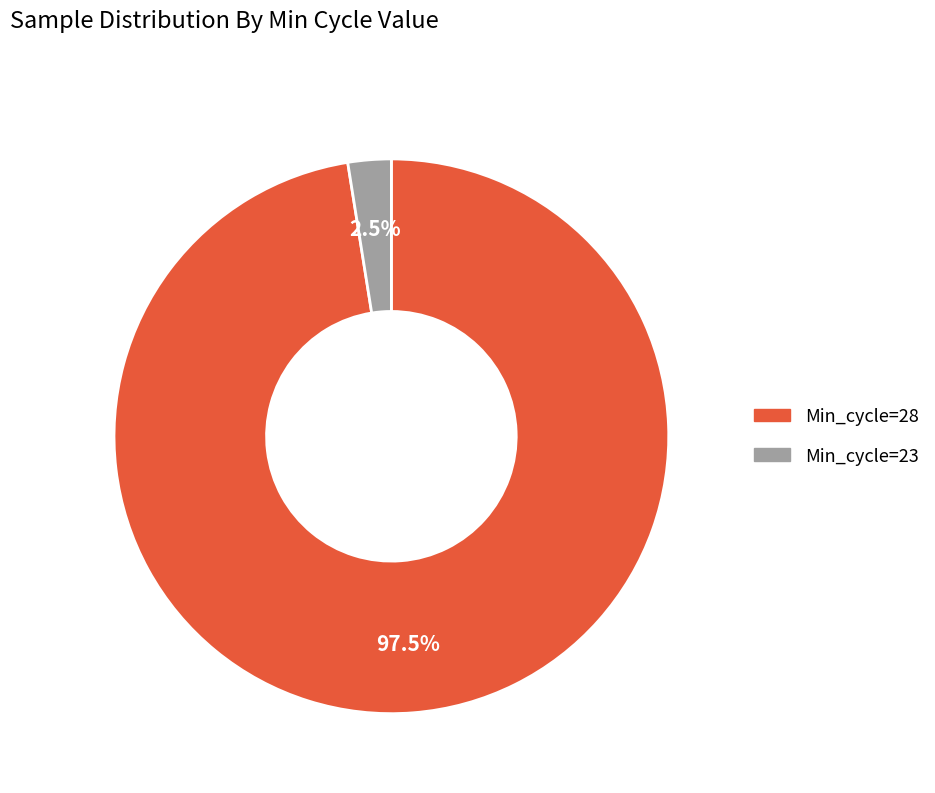

Is there a majority slice in this chart?

Yes